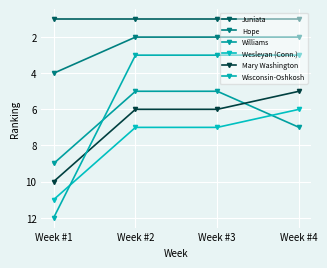

True or false: Hope and Wisconsin-Oshkosh intersect in this chart.

False